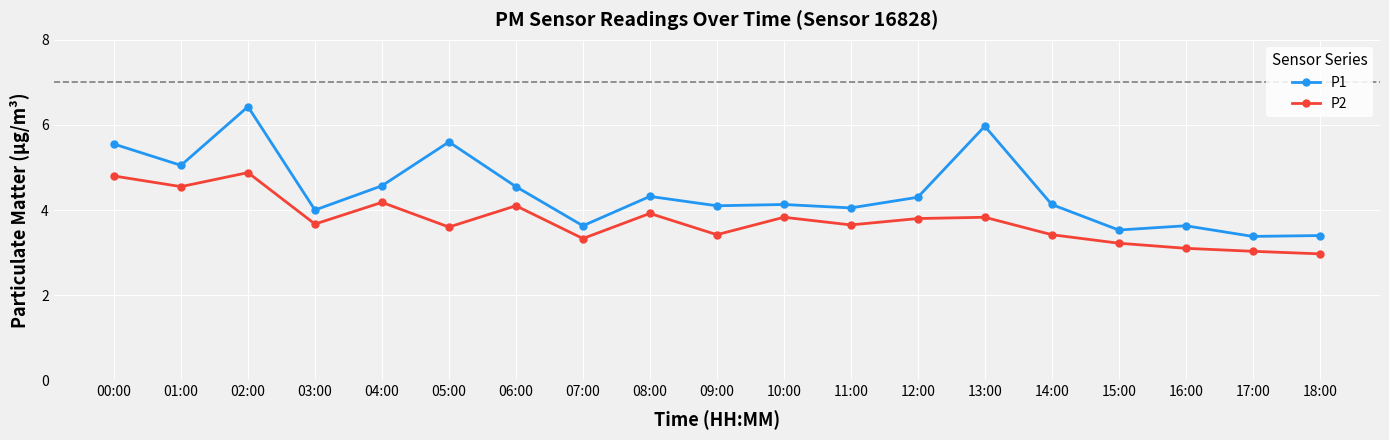

At which category does P2 reach its first local valley?

01:00